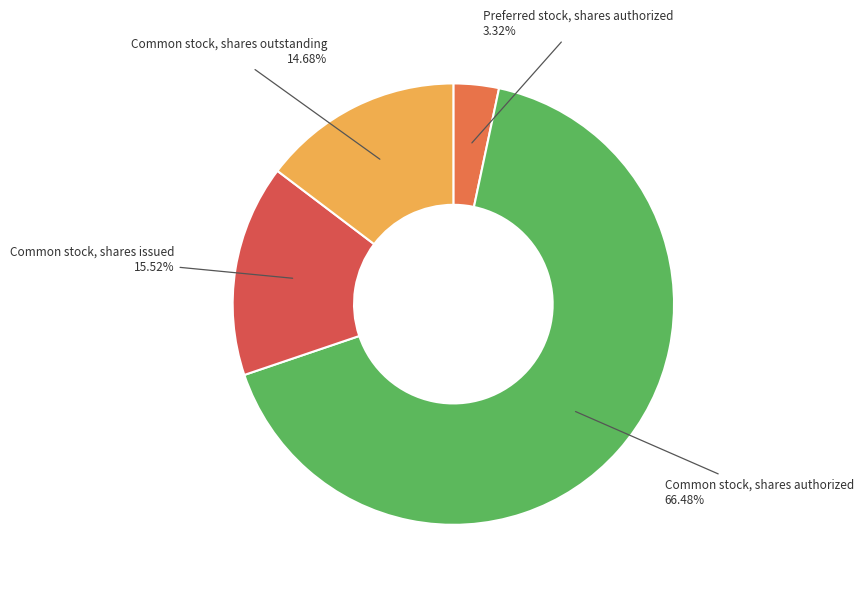

Is there any slice that represents more than half of the pie?

Yes